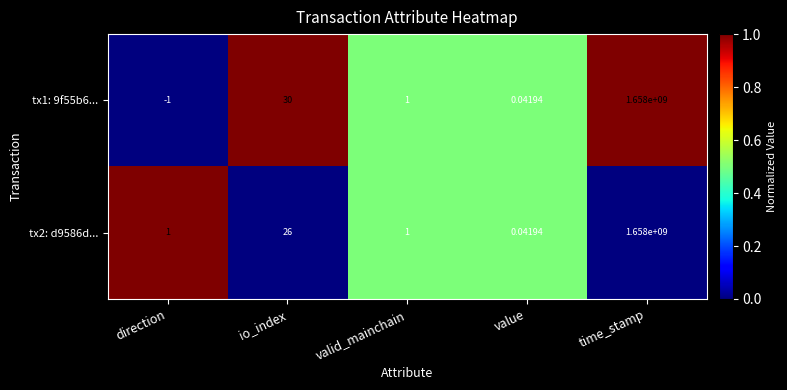

What is the total value across all series at value?

0.1